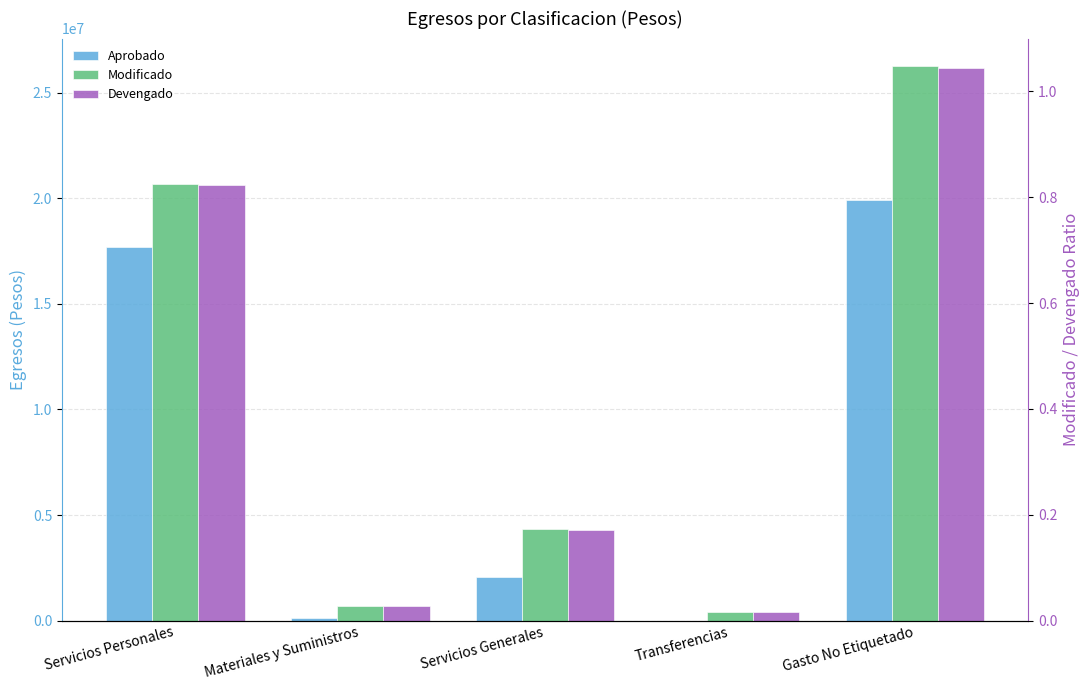

Which series changed the most between Servicios Generales and Transferencias?

Modificado